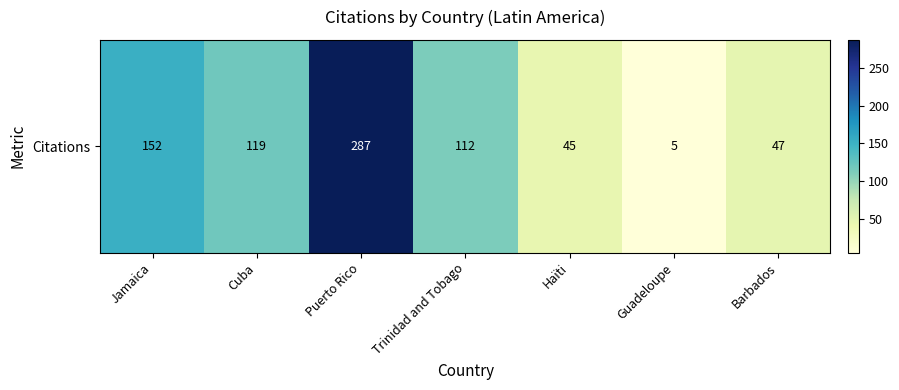

What is the sum of the values at Barbados and Jamaica?

199